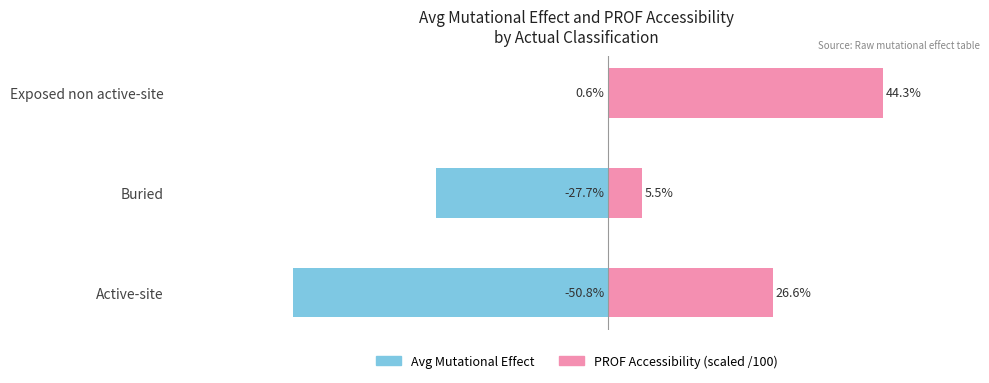

At Active-site, list the series in order from largest to smallest.

PROF Accessibility (scaled), Avg Mutational Effect